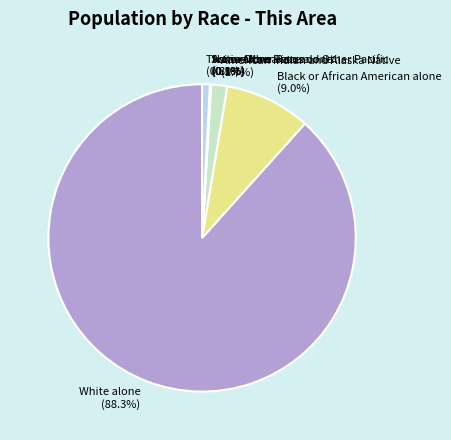

Is there any slice that represents more than half of the pie?

Yes